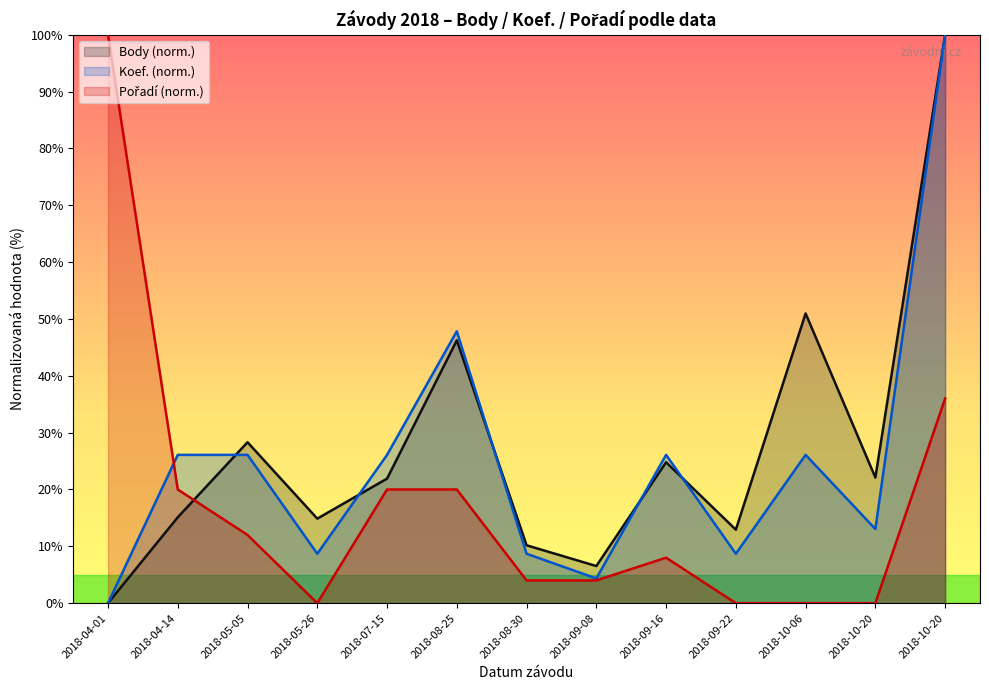

Is it true that Body equals 10.2 at 2018-08-30?

True